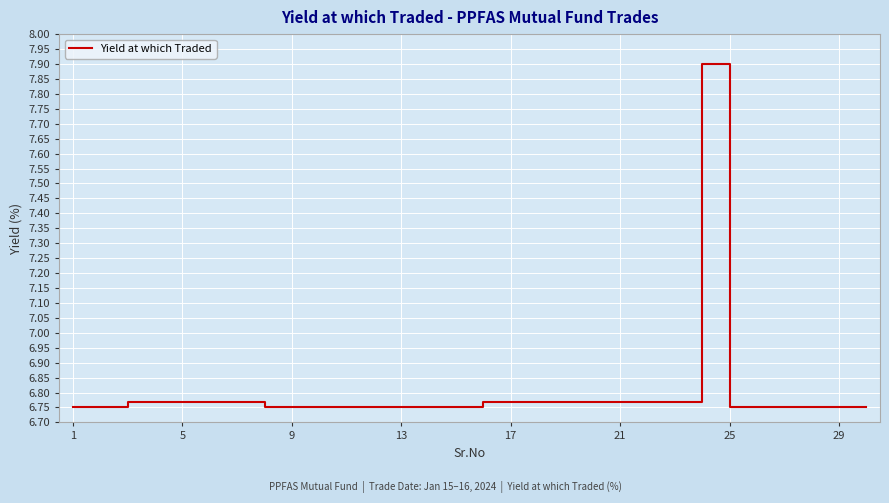

What is the difference between the maximum and minimum values?

1.2